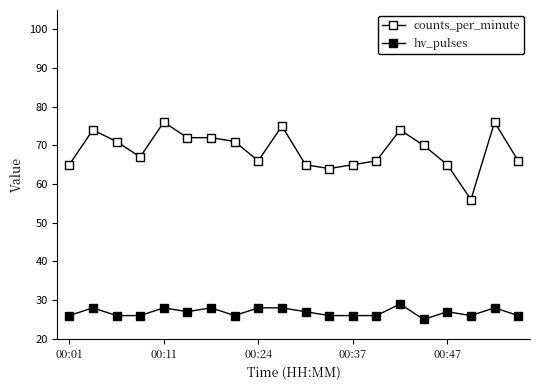

How many series are shown in this chart?

2